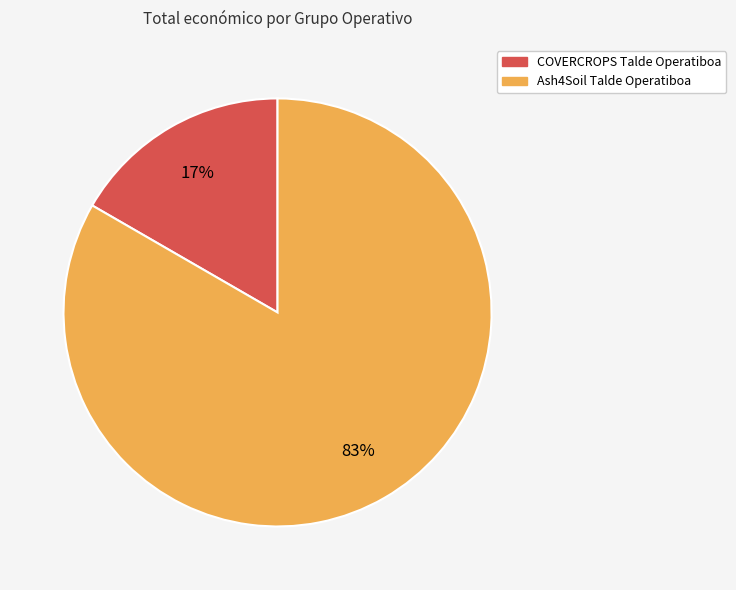

To the nearest percent, what percentage of the pie is COVERCROPS Talde Operatiboa?

17%